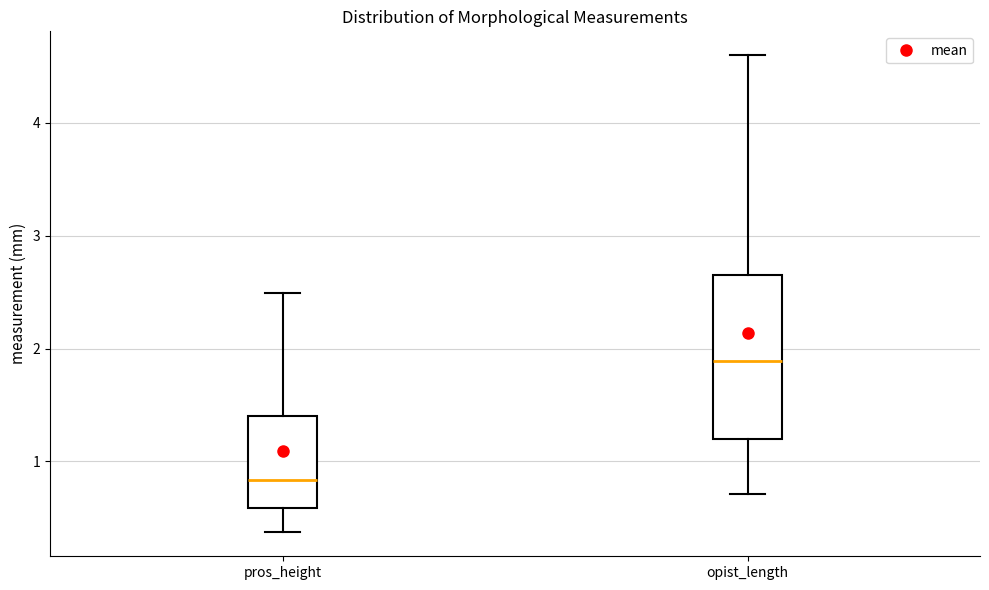

Reading left to right, read every box against the y-axis: the position of its median line, the range the box covers, and the ends of its whiskers. The values are not printed on the chart, so give them approximately, as read against the axis.

pros_height: median 0.8, box 0.6 to 1.4, whiskers 0.4 to 2.5
opist_length: median 1.9, box 1.2 to 2.6, whiskers 0.7 to 4.6